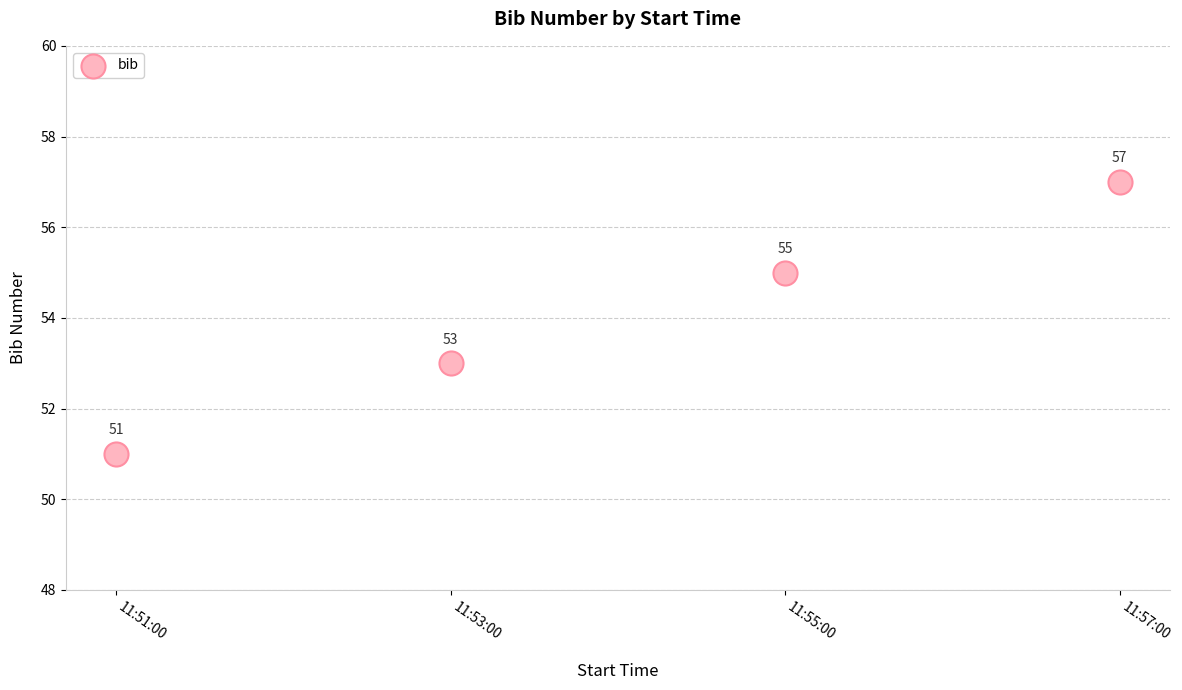

What is the average Y value?

54